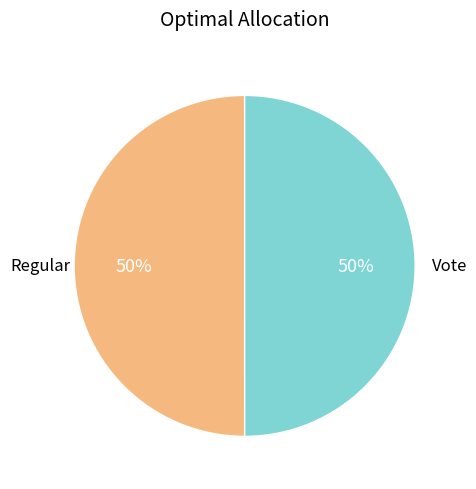

To the nearest percent, what is the average slice percentage?

50%